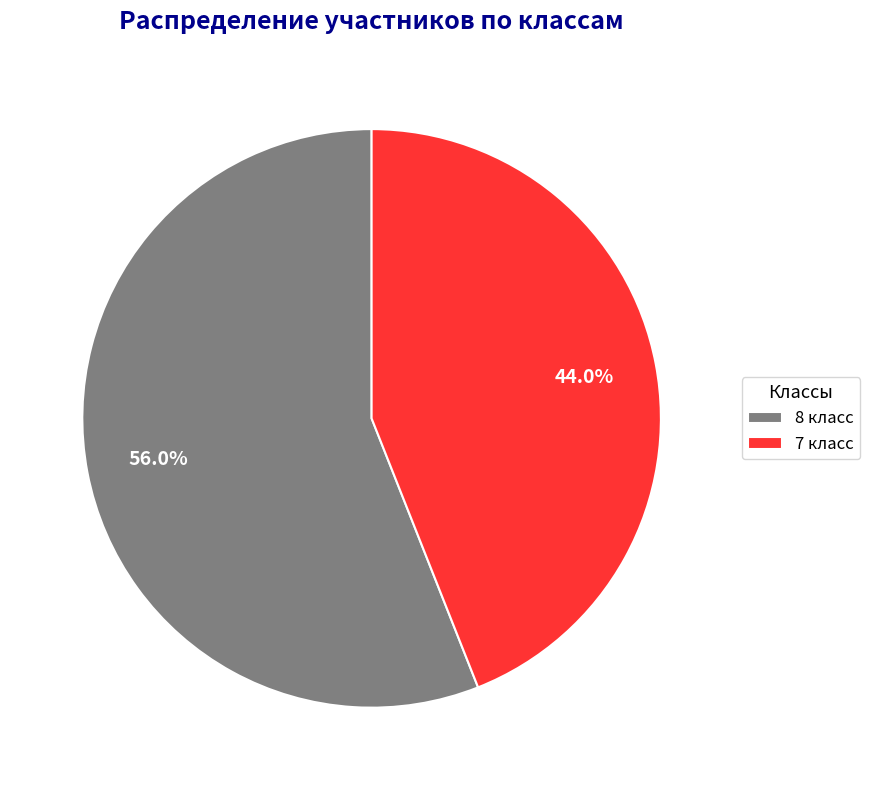

How many slices are in this pie chart?

2